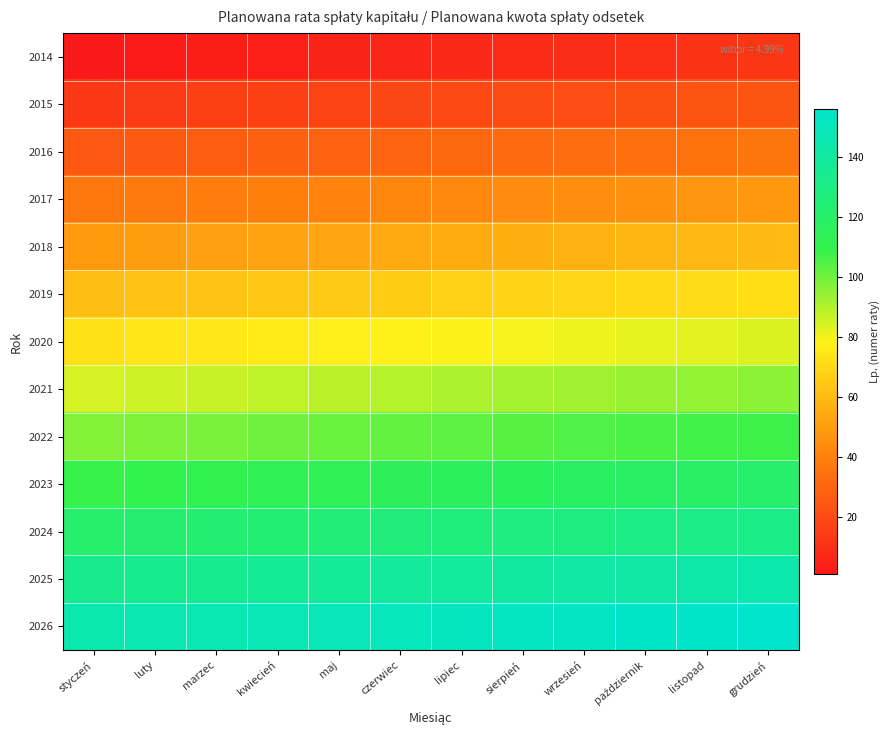

Reading left to right, extract all data points from this chart.

2014: styczeń=1	luty=2	marzec=3	kwiecień=4	maj=5	czerwiec=6	lipiec=7	sierpień=8	wrzesień=9	październik=10	listopad=11	grudzień=12
2015: styczeń=13	luty=14	marzec=15	kwiecień=16	maj=17	czerwiec=18	lipiec=19	sierpień=20	wrzesień=21	październik=22	listopad=23	grudzień=24
2016: styczeń=25	luty=26	marzec=27	kwiecień=28	maj=29	czerwiec=30	lipiec=31	sierpień=32	wrzesień=33	październik=34	listopad=35	grudzień=36
2017: styczeń=37	luty=38	marzec=39	kwiecień=40	maj=41	czerwiec=42	lipiec=43	sierpień=44	wrzesień=45	październik=46	listopad=47	grudzień=48
2018: styczeń=49	luty=50	marzec=51	kwiecień=52	maj=53	czerwiec=54	lipiec=55	sierpień=56	wrzesień=57	październik=58	listopad=59	grudzień=60
2019: styczeń=61	luty=62	marzec=63	kwiecień=64	maj=65	czerwiec=66	lipiec=67	sierpień=68	wrzesień=69	październik=70	listopad=71	grudzień=72
2020: styczeń=73	luty=74	marzec=75	kwiecień=76	maj=77	czerwiec=78	lipiec=79	sierpień=80	wrzesień=81	październik=82	listopad=83	grudzień=84
2021: styczeń=85	luty=86	marzec=87	kwiecień=88	maj=89	czerwiec=90	lipiec=91	sierpień=92	wrzesień=93	październik=94	listopad=95	grudzień=96
2022: styczeń=97	luty=98	marzec=99	kwiecień=100	maj=101	czerwiec=102	lipiec=103	sierpień=104	wrzesień=105	październik=106	listopad=107	grudzień=108
2023: styczeń=109	luty=110	marzec=111	kwiecień=112	maj=113	czerwiec=114	lipiec=115	sierpień=116	wrzesień=117	październik=118	listopad=119	grudzień=120
2024: styczeń=121	luty=122	marzec=123	kwiecień=124	maj=125	czerwiec=126	lipiec=127	sierpień=128	wrzesień=129	październik=130	listopad=131	grudzień=132
2025: styczeń=133	luty=134	marzec=135	kwiecień=136	maj=137	czerwiec=138	lipiec=139	sierpień=140	wrzesień=141	październik=142	listopad=143	grudzień=144
2026: styczeń=145	luty=146	marzec=147	kwiecień=148	maj=149	czerwiec=150	lipiec=151	sierpień=152	wrzesień=153	październik=154	listopad=155	grudzień=156